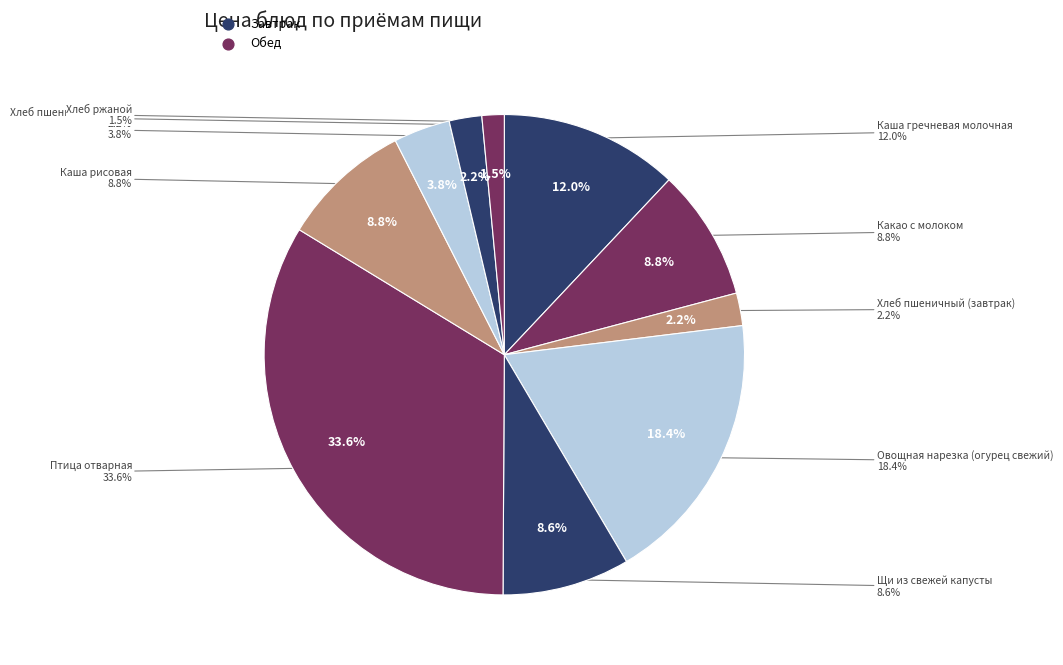

What is the total percentage of Птица отварная and Каша рисовая?

42.4%